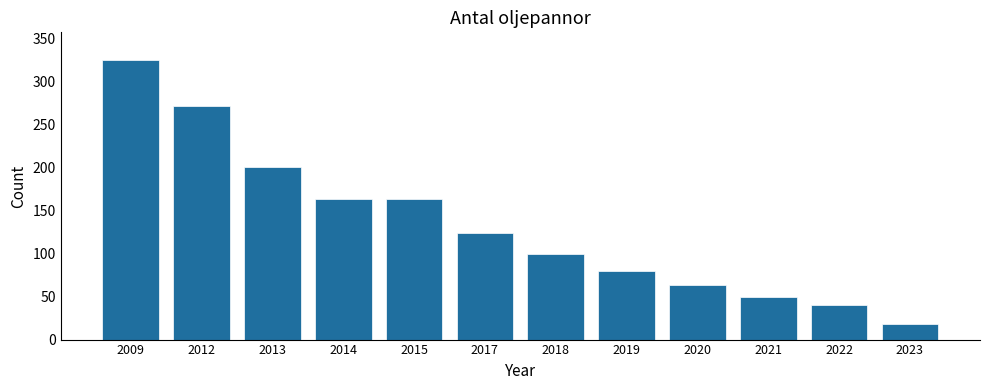

Reading left to right, what are all the values shown in this chart?

2009=325	2012=272	2013=201	2014=164	2015=164	2017=124	2018=100	2019=80	2020=64	2021=50	2022=40	2023=18